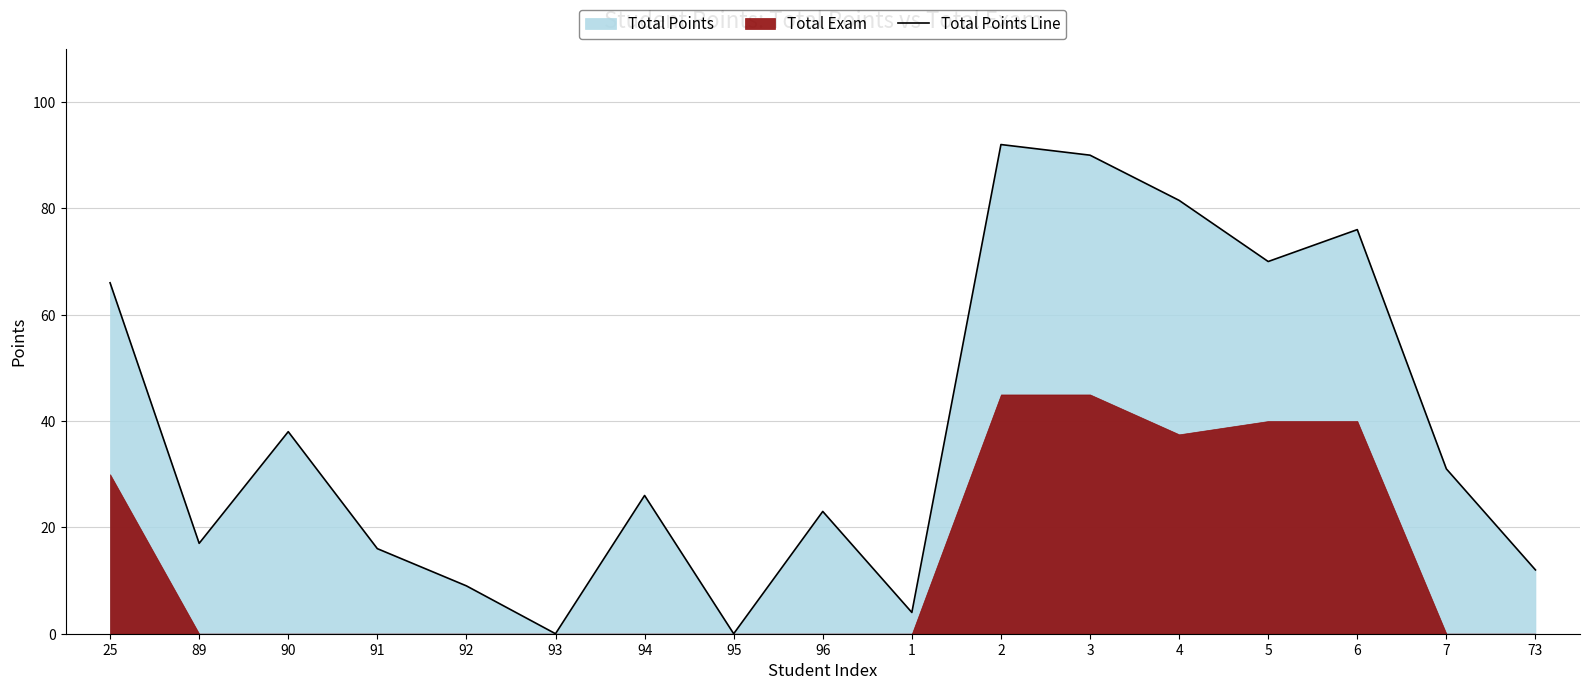

What is the label of the 1st point from the right?

73